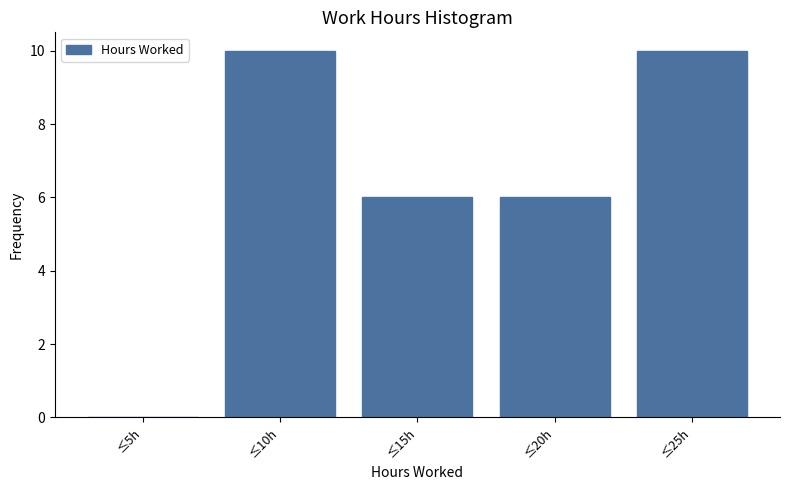

Reading left to right, extract all data points from this chart.

≤5h=0	≤10h=10	≤15h=6	≤20h=6	≤25h=10